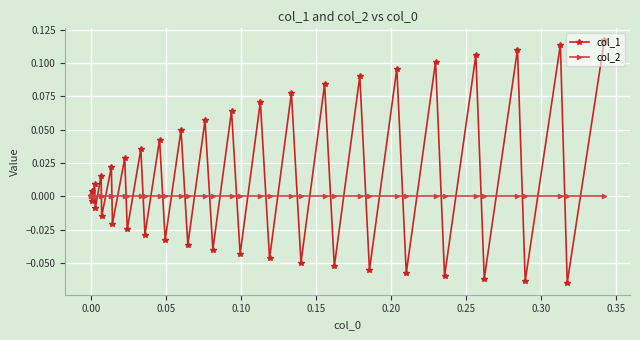

Which series has the largest total across all categories?

col_1